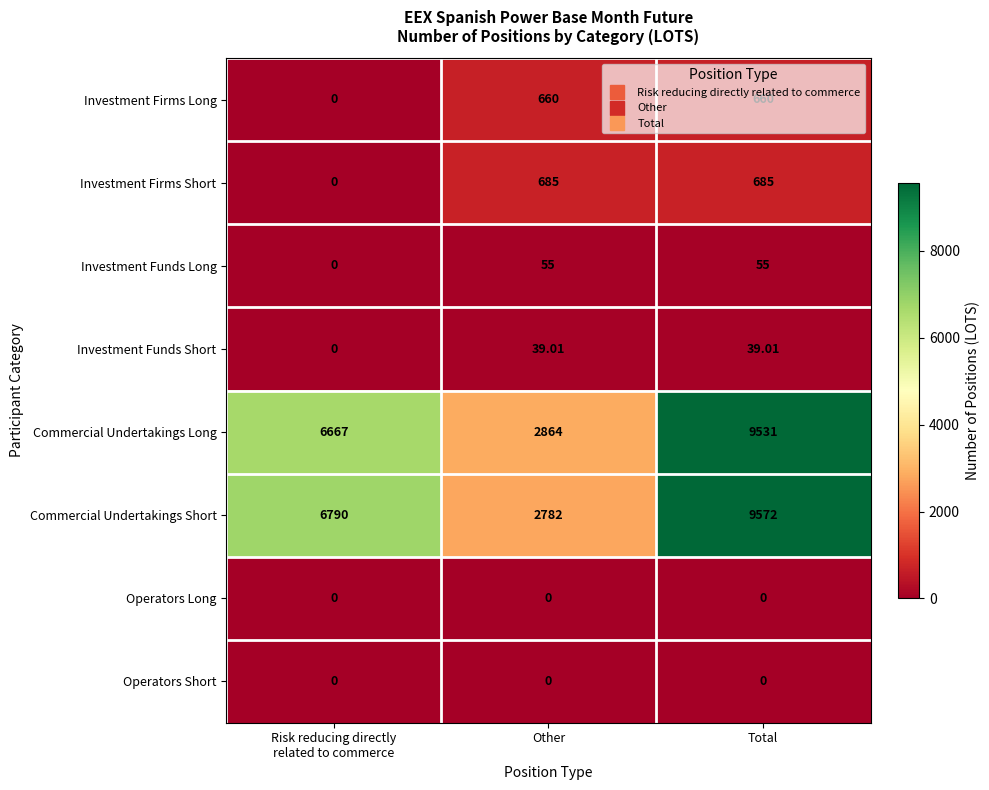

At which category does the chart reach its peak across all series?

Total